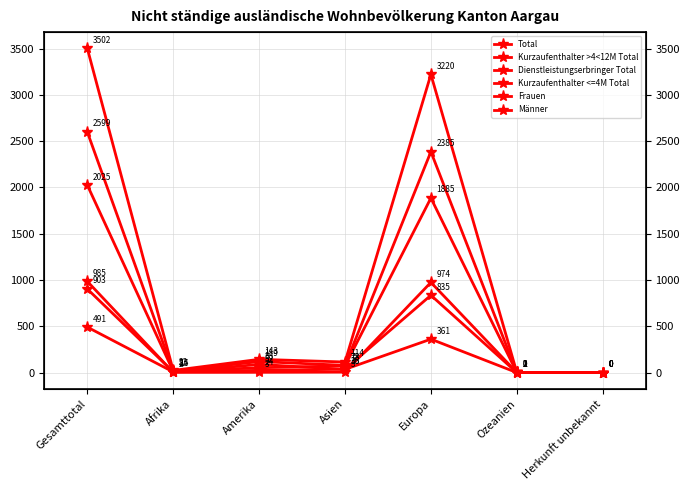

Where is the first local maximum for Total?

Amerika